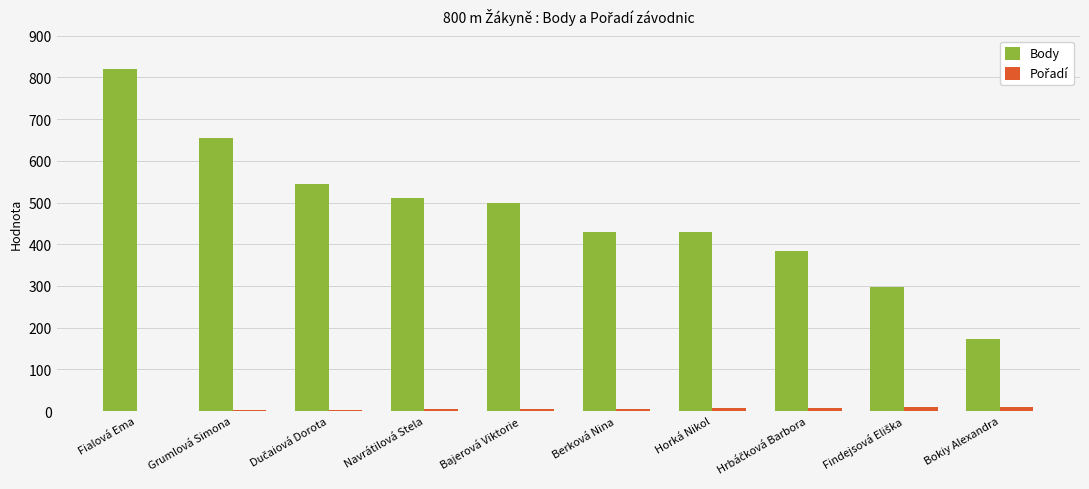

Where does the Body series first go above 500?

Fialová Ema